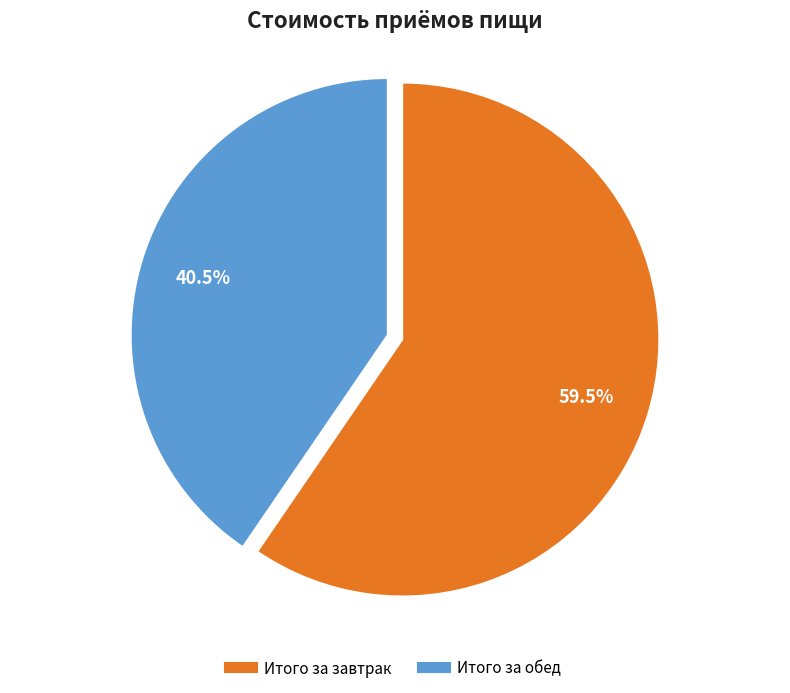

Is there any slice that represents more than half of the pie?

Yes